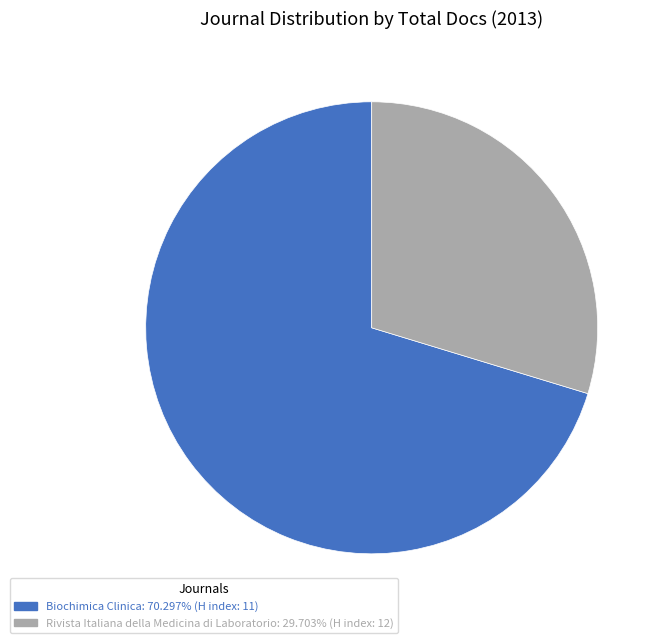

Between Biochimica Clinica and Rivista Italiana della Medicina di Laboratorio, which is larger?

Biochimica Clinica